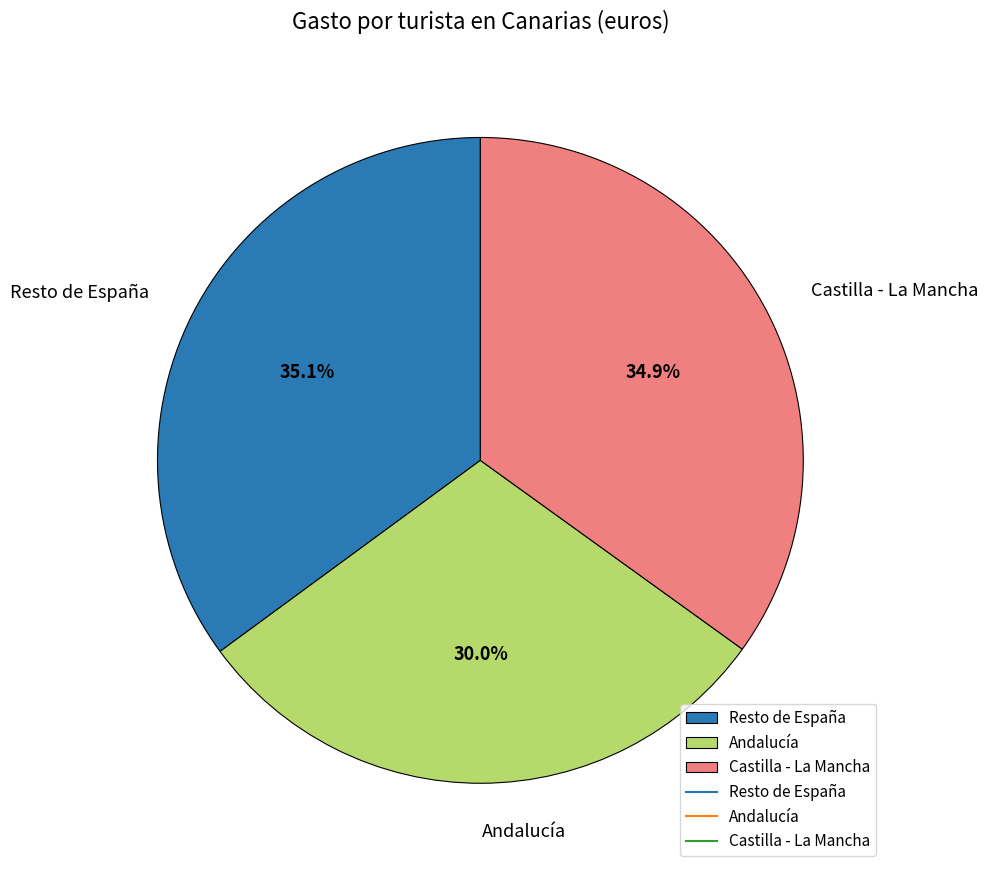

Do Resto de España and Castilla - La Mancha together represent more than half of the pie?

Yes